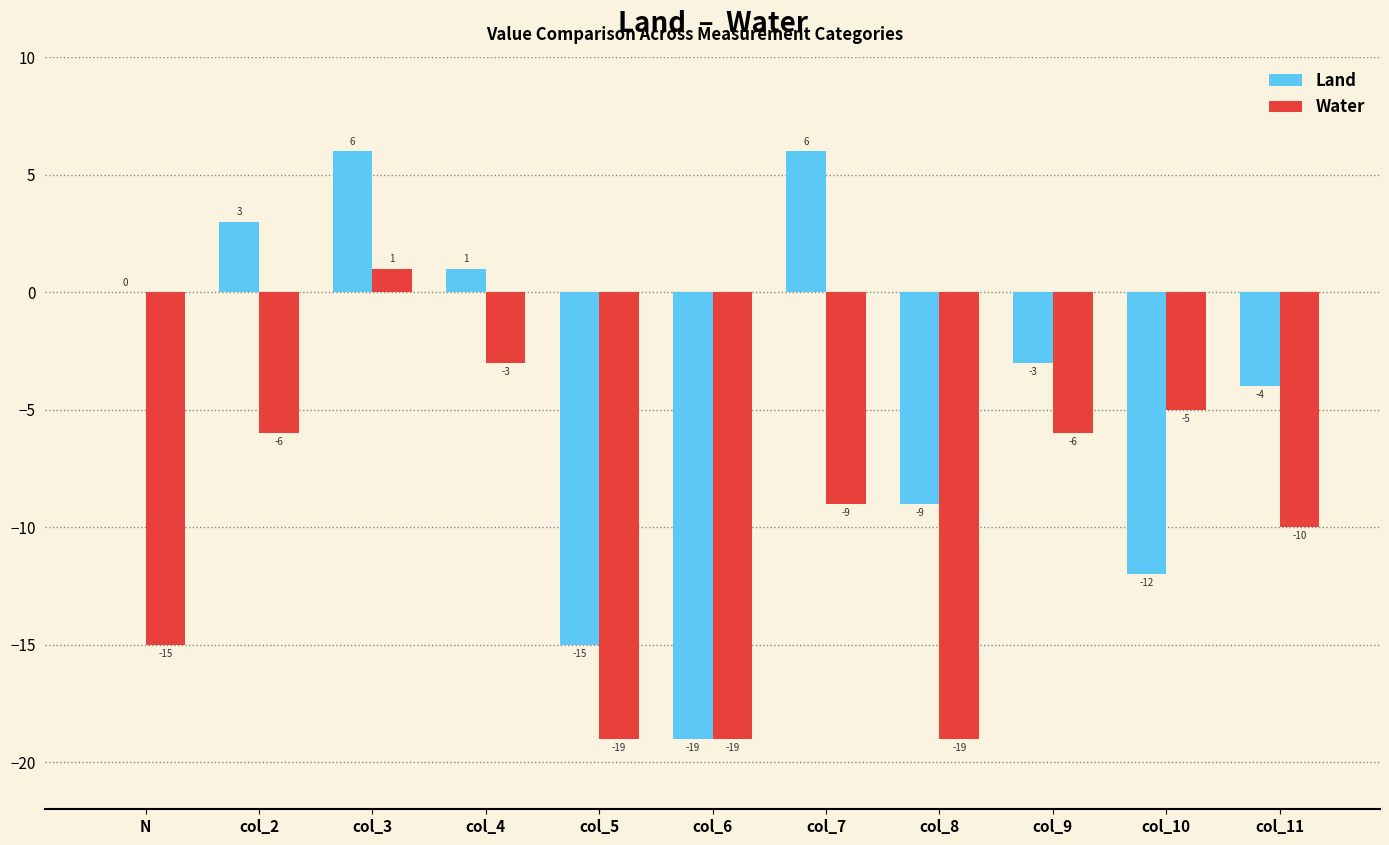

What is the sum of the Water values at col_4 and col_10?

-8